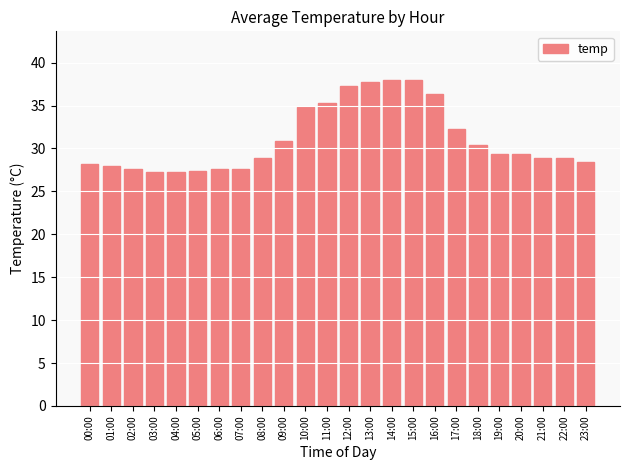

What is the maximum value shown in the chart?

38.0